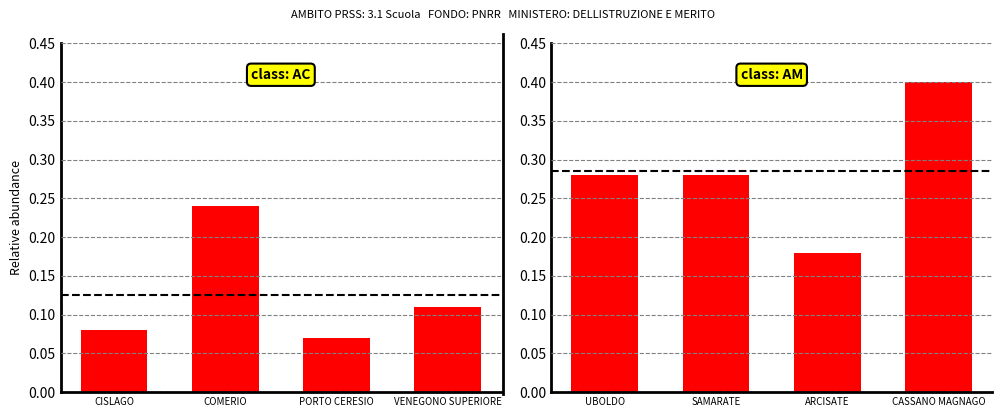

What is the value of the 4th bar from the left?

0.4